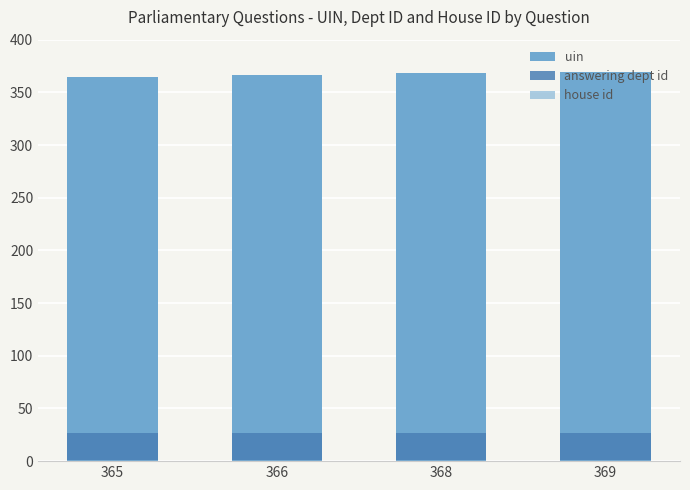

Is it true that uin equals 501 at 368?

False